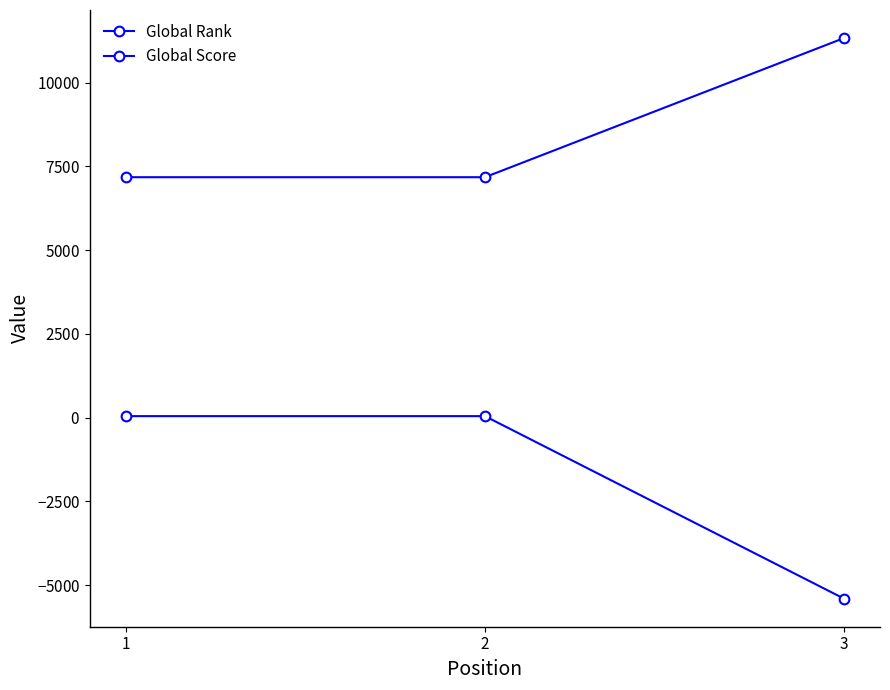

Is it true that Global Score equals 45 at 2?

True